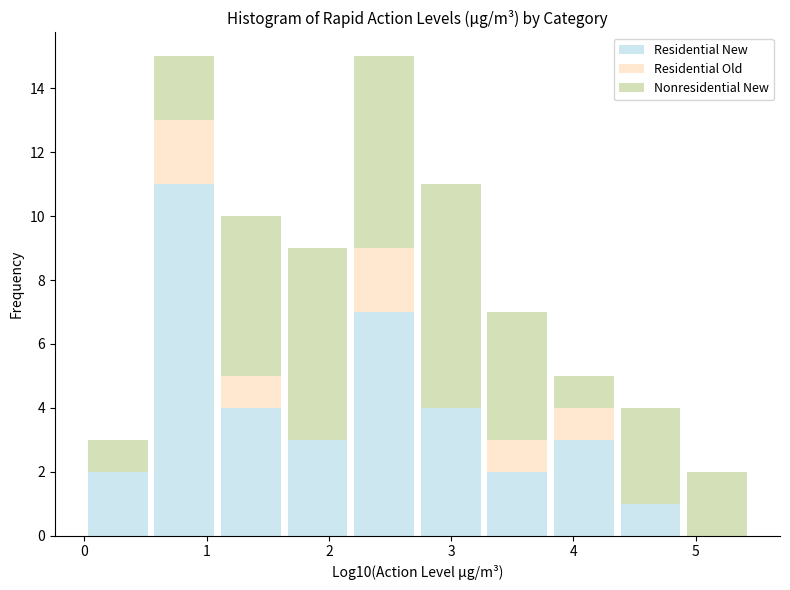

Reading left to right, list every stacked bar in this chart as the range it spans on the x-axis followed by its total height. Neither the bar edges nor the heights are printed on the chart, so give them approximately, as read against the axes.

0.0 to 0.5: 3
0.5 to 1.1: 15
1.1 to 1.6: 10
1.6 to 2.2: 9
2.2 to 2.7: 15
2.7 to 3.3: 11
3.3 to 3.8: 7
3.8 to 4.4: 5
4.4 to 4.9: 4
4.9 to 5.4: 2